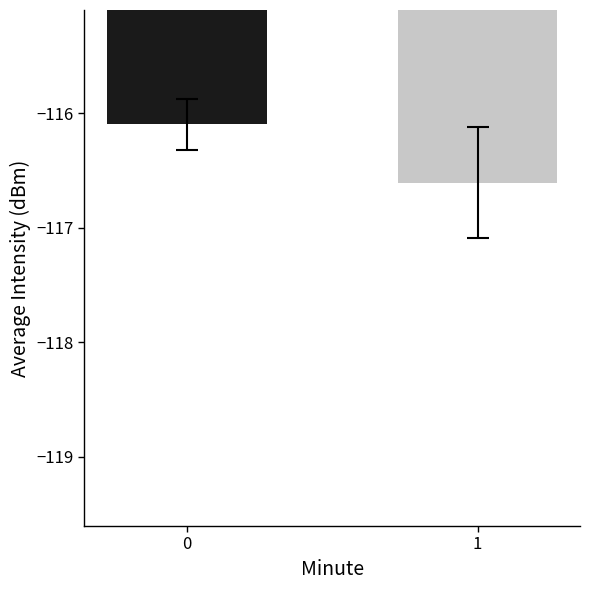

The chart shows a value of -64.8 at 1. True or false?

False